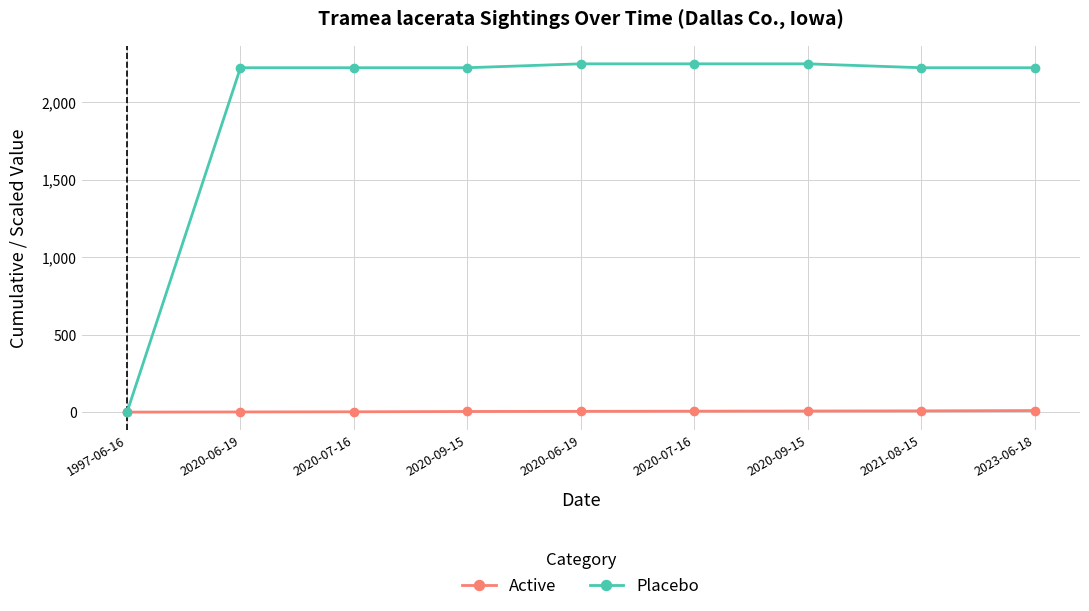

How many data points does each series have?

9